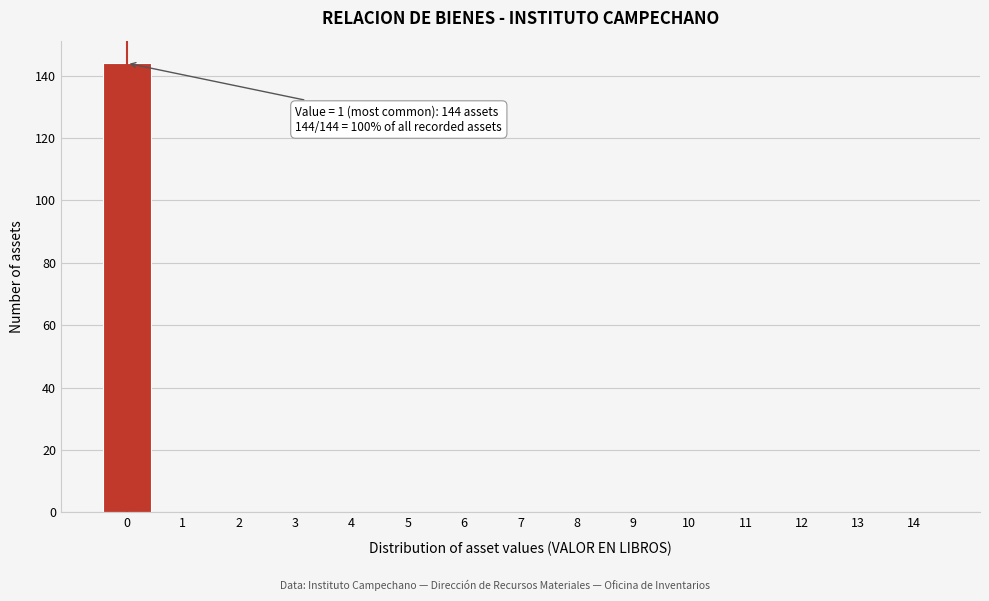

Reading left to right, what are all the values shown in this chart?

0=144	1=0	2=0	3=0	4=0	5=0	6=0	7=0	8=0	9=0	10=0	11=0	12=0	13=0	14=0